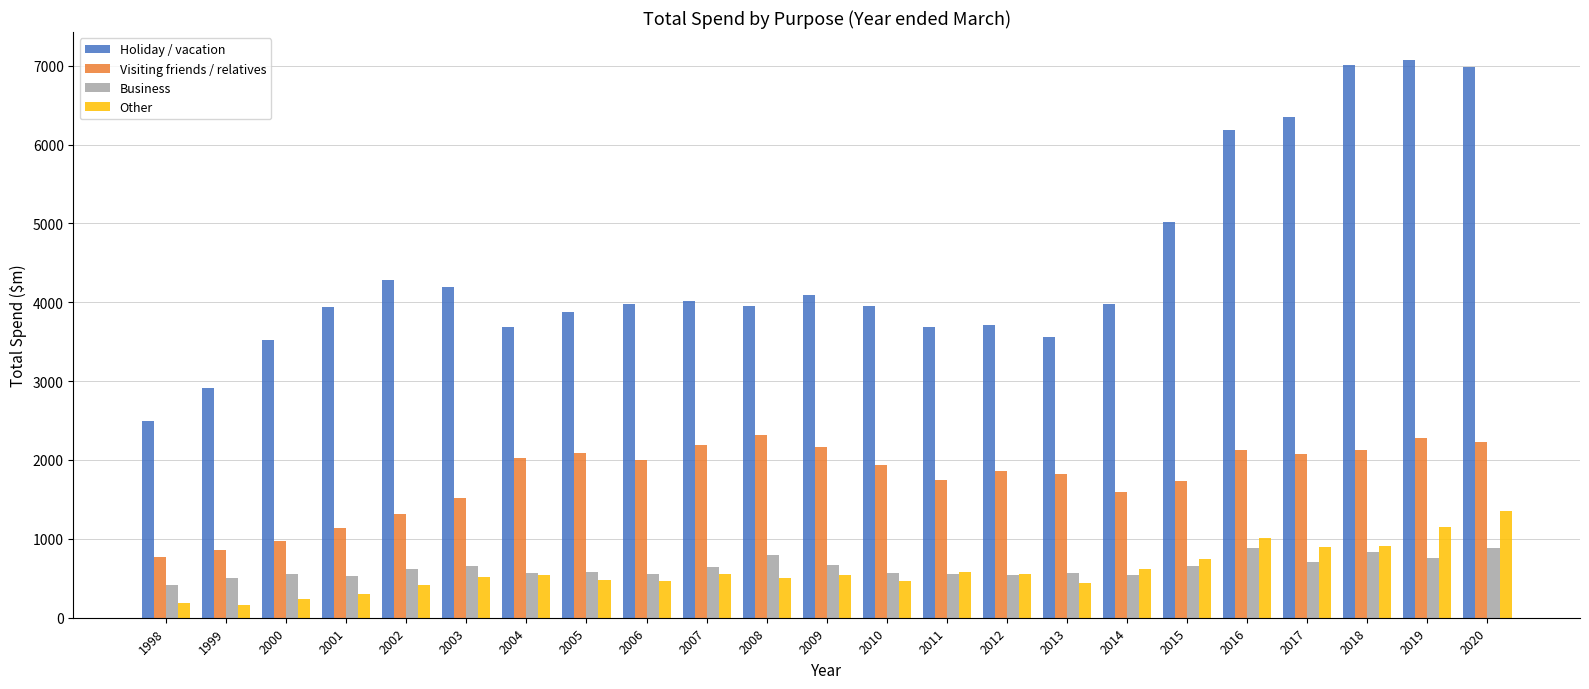

Rank the series by their maximum value, from highest to lowest.

Holiday / vacation, Visiting friends / relatives, Other, Business